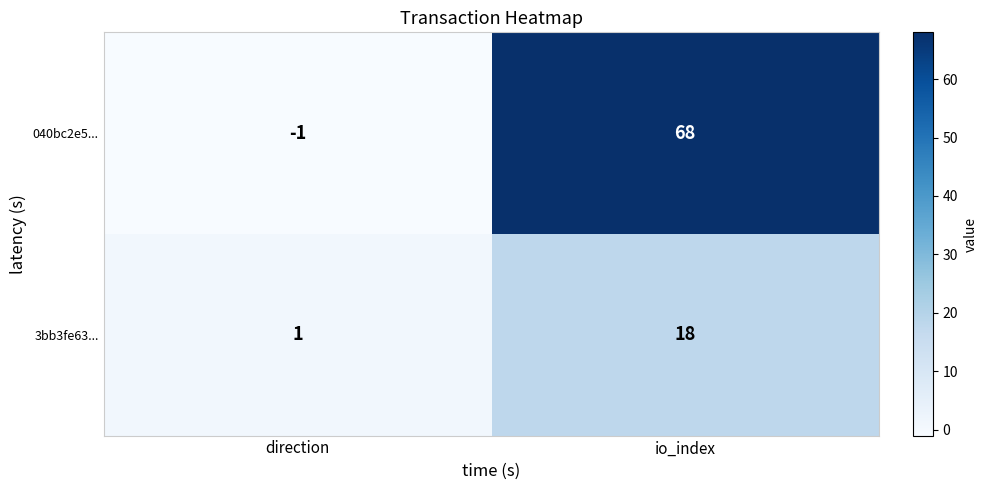

What is the sum of the 3bb3fe63... values at direction and io_index?

19